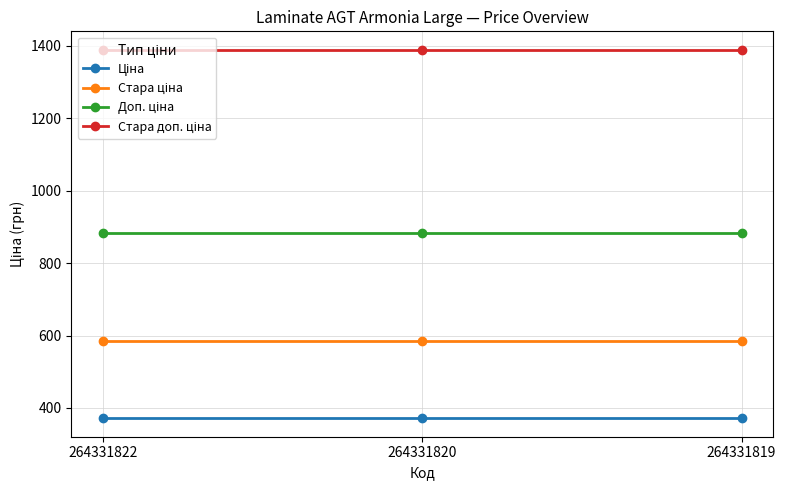

What is the spread (max minus min) of values at 264331820?

1018.1